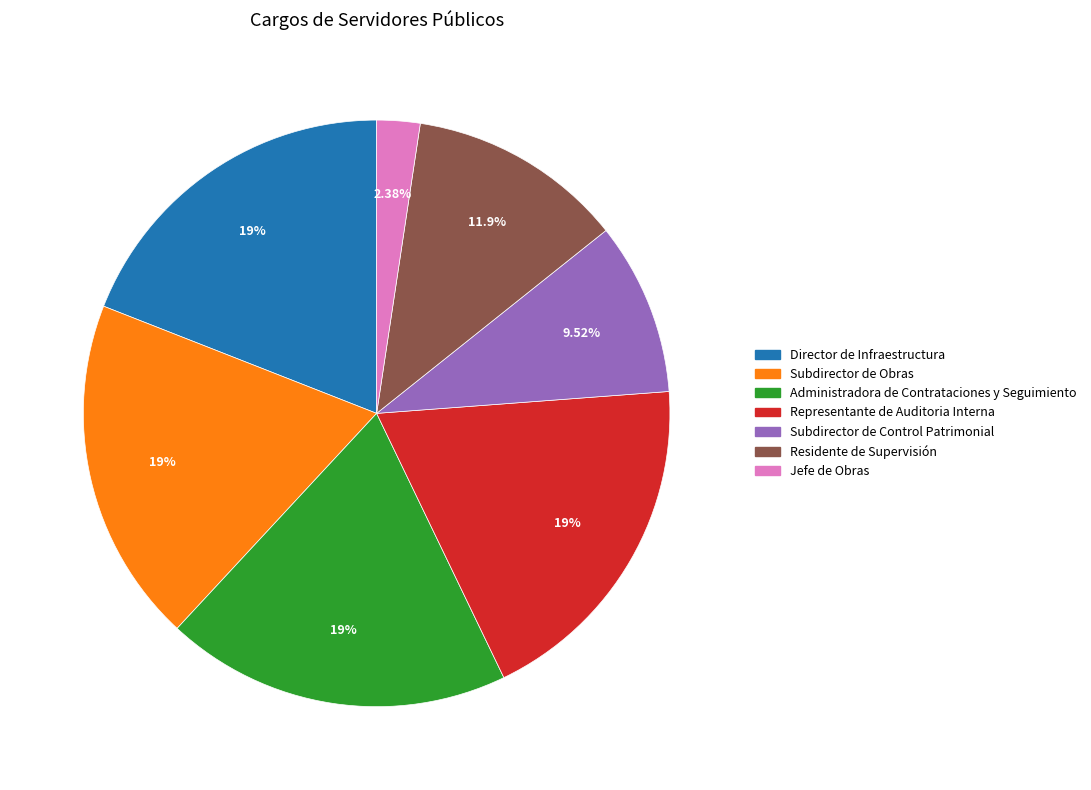

Does Jefe de Obras represent more than half of the total?

No